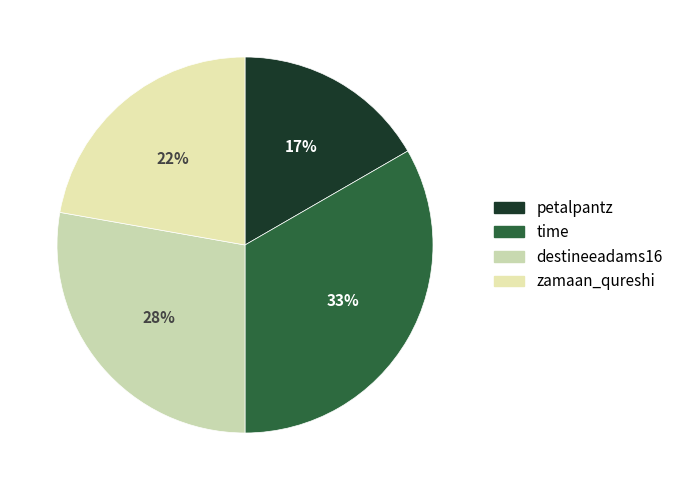

To the nearest percent, what percentage of the pie is time?

33%